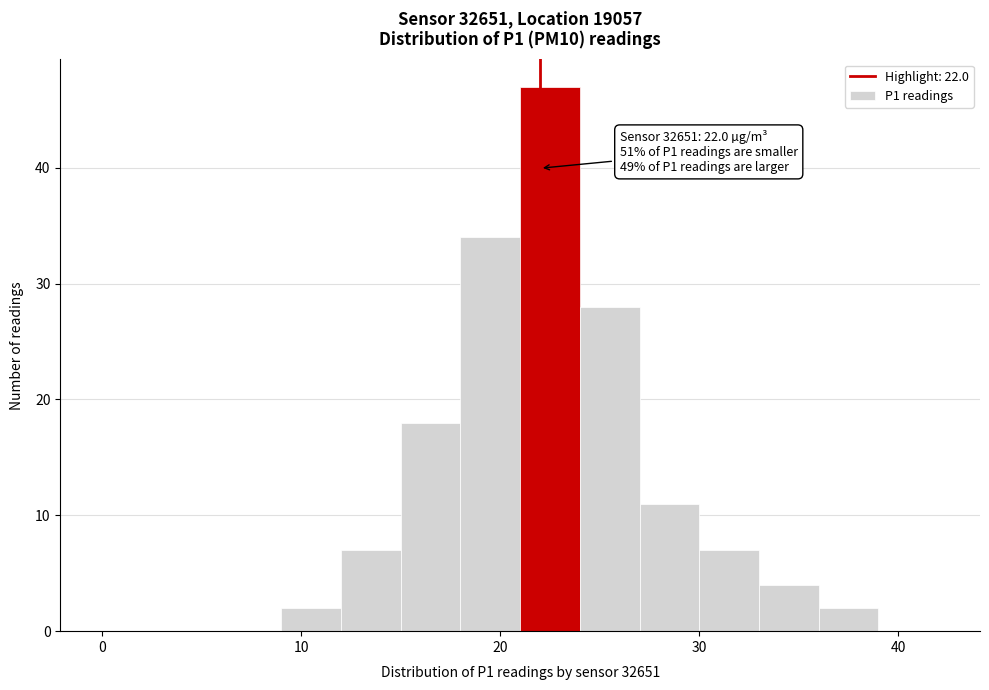

Read against the x-axis, roughly where is the centre of the tallest bar?

23